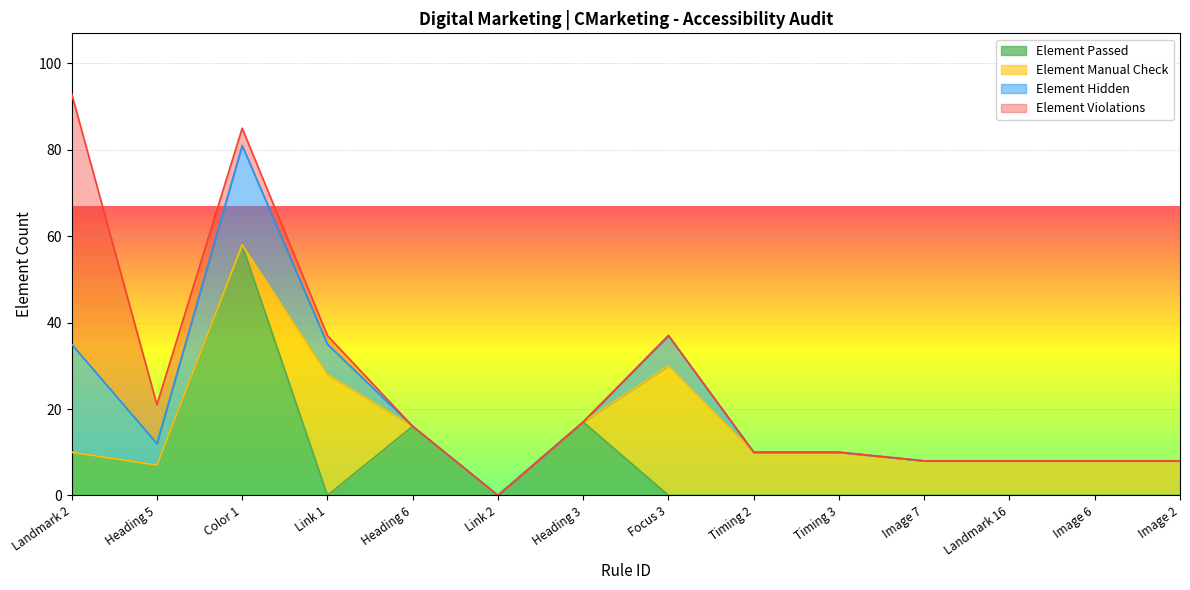

What is the highest value of the Element Passed series?

58